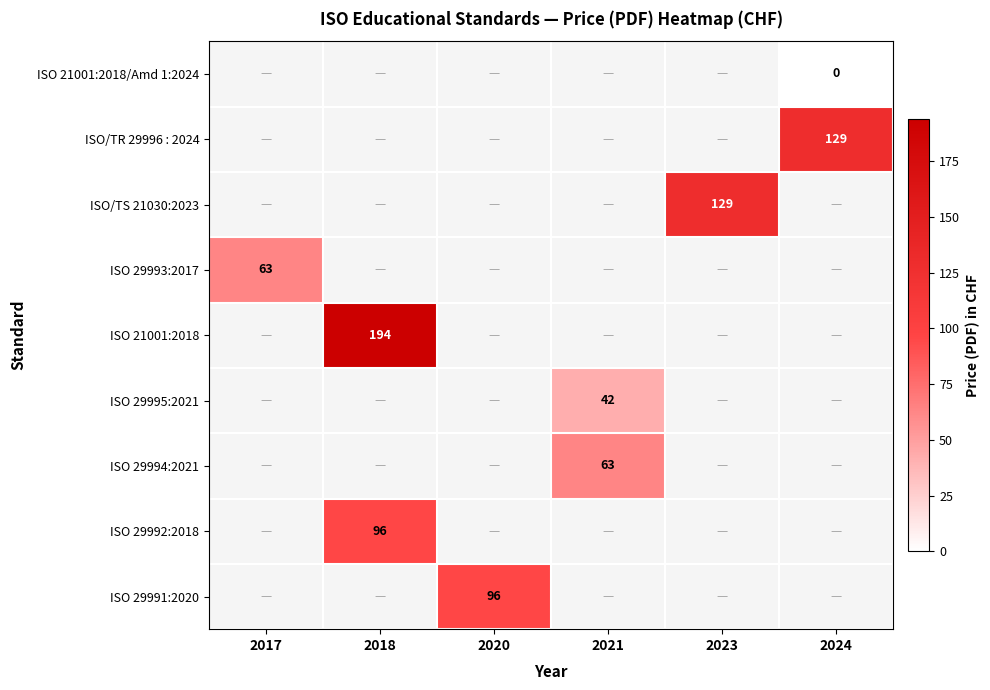

Is it true that ISO/TR 29996 : 2024 equals 129 at 2024?

True